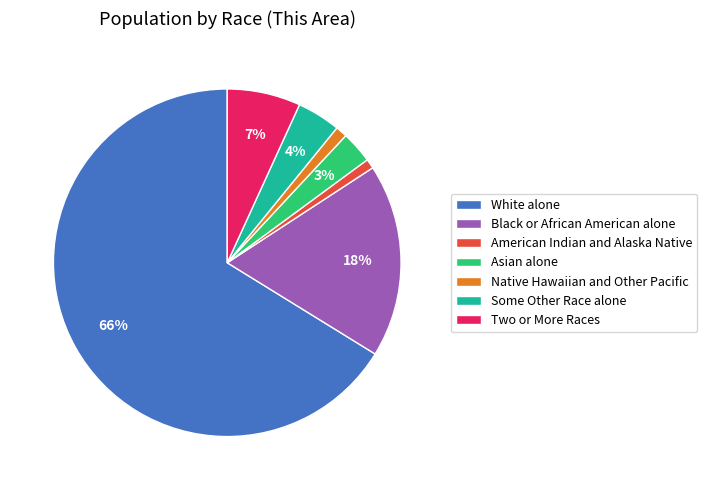

Is there a majority slice in this chart?

Yes